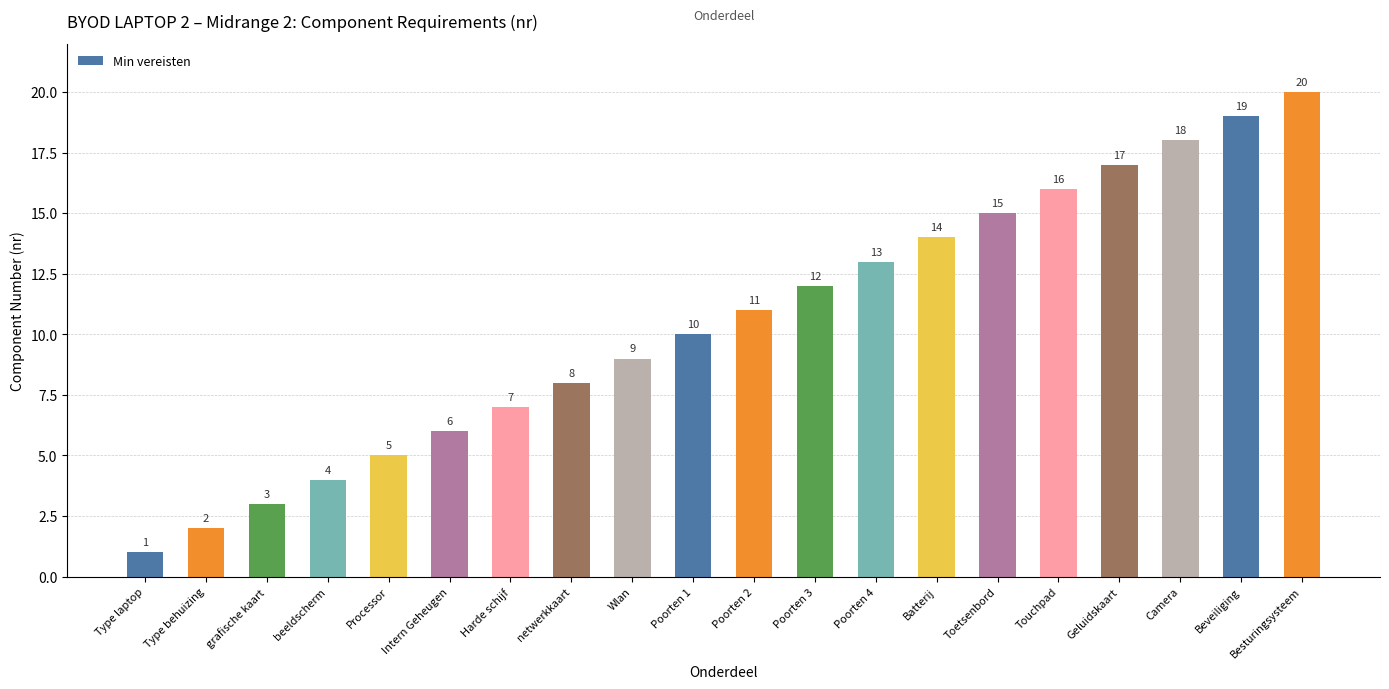

Reading left to right, extract all data points from this chart.

1	2	3	4	5	6	7	8	9	10	11	12	13	14	15	16	17	18	19	20